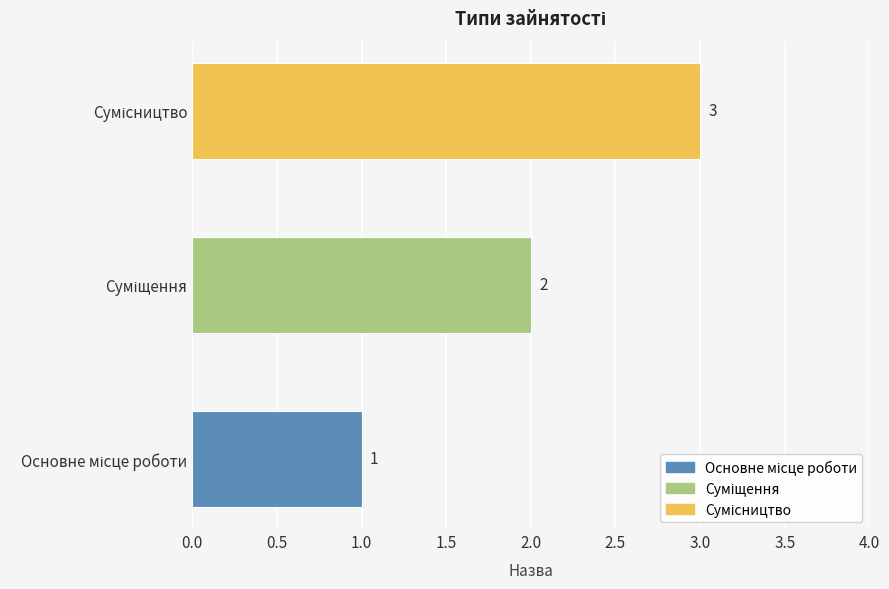

What is the greatest value displayed?

3